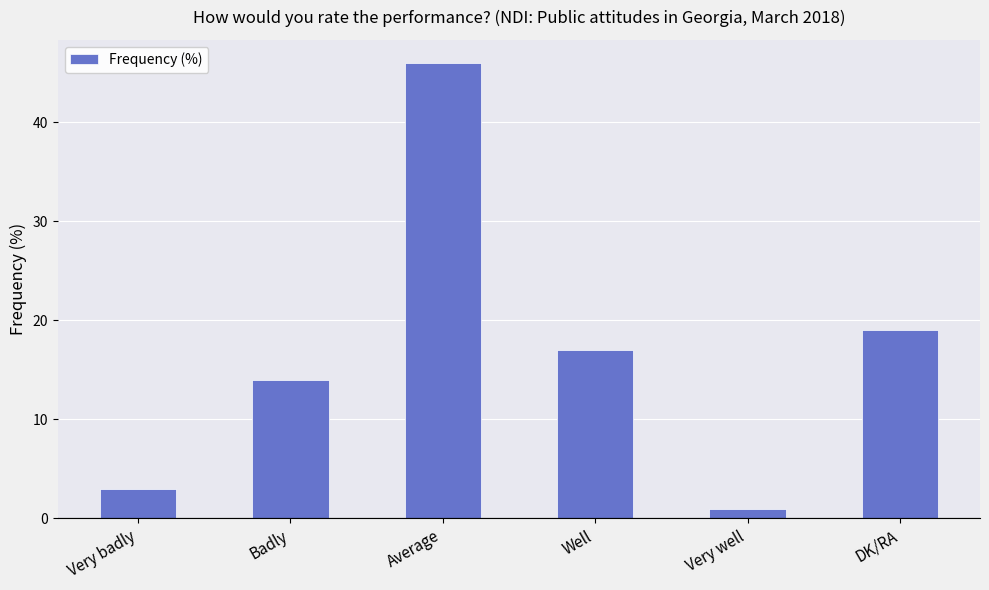

Reading right to left, transcribe all the data shown in this chart.

DK/RA=19	Very well=1	Well=17	Average=46	Badly=14	Very badly=3